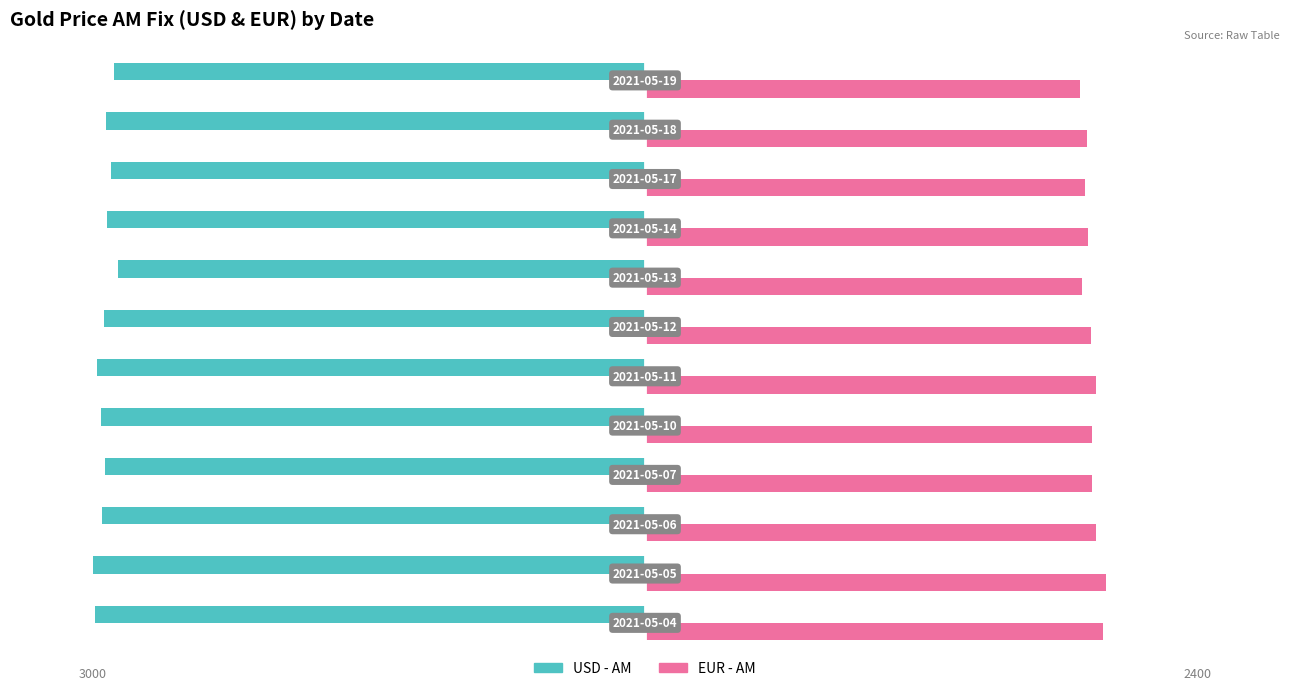

What are all the series names shown in the legend?

USD - AM, EUR - AM